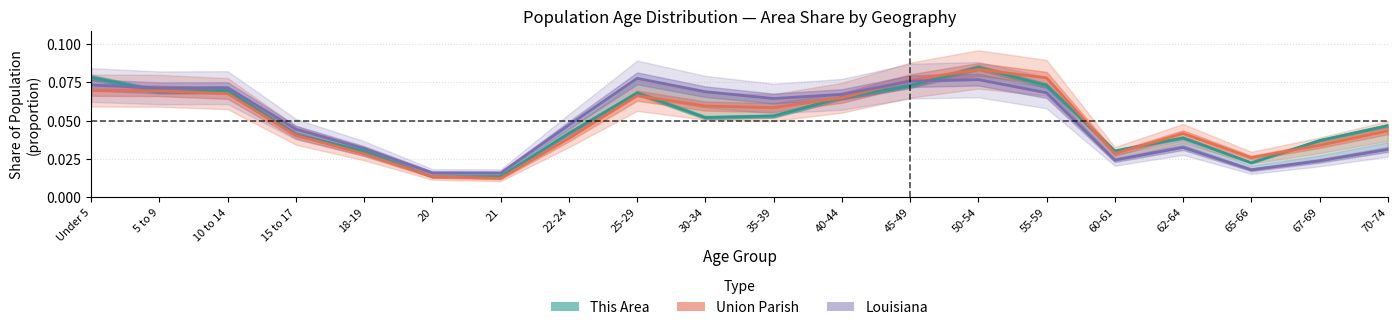

What is the highest value of the Union Parish series?

0.1